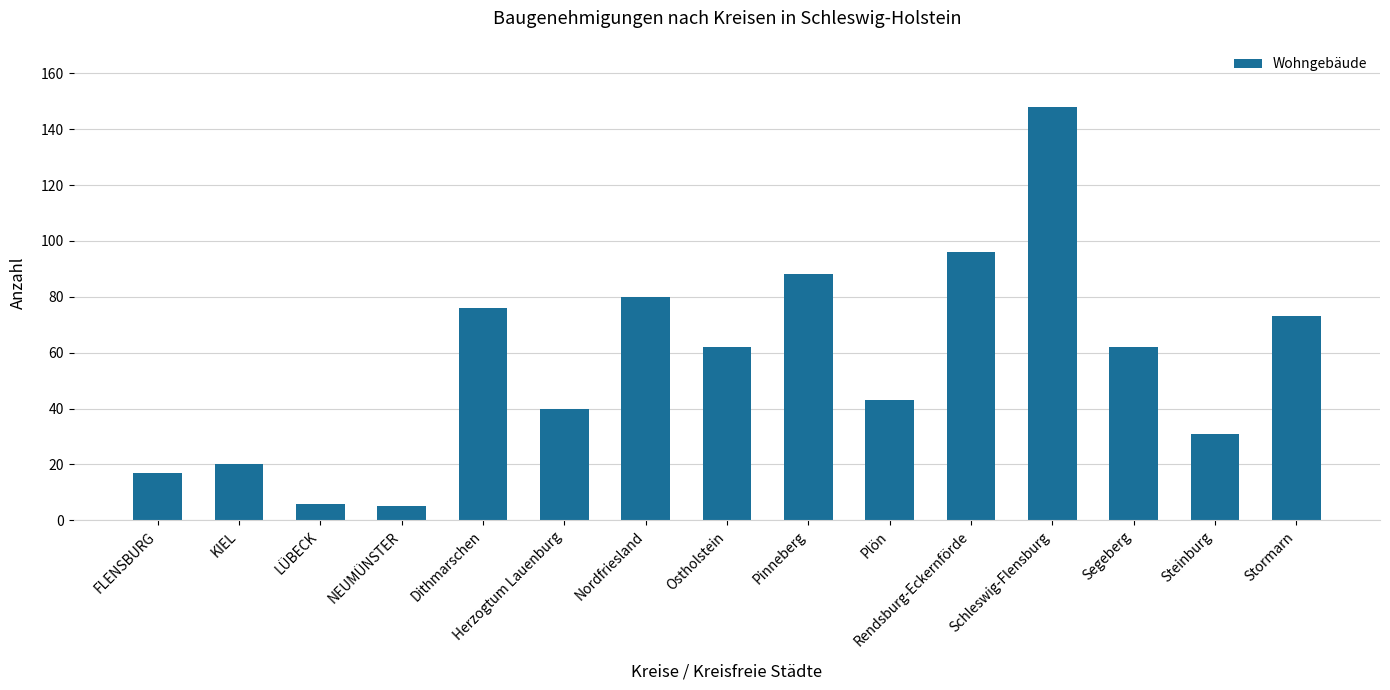

Count the number of categories in the chart.

15